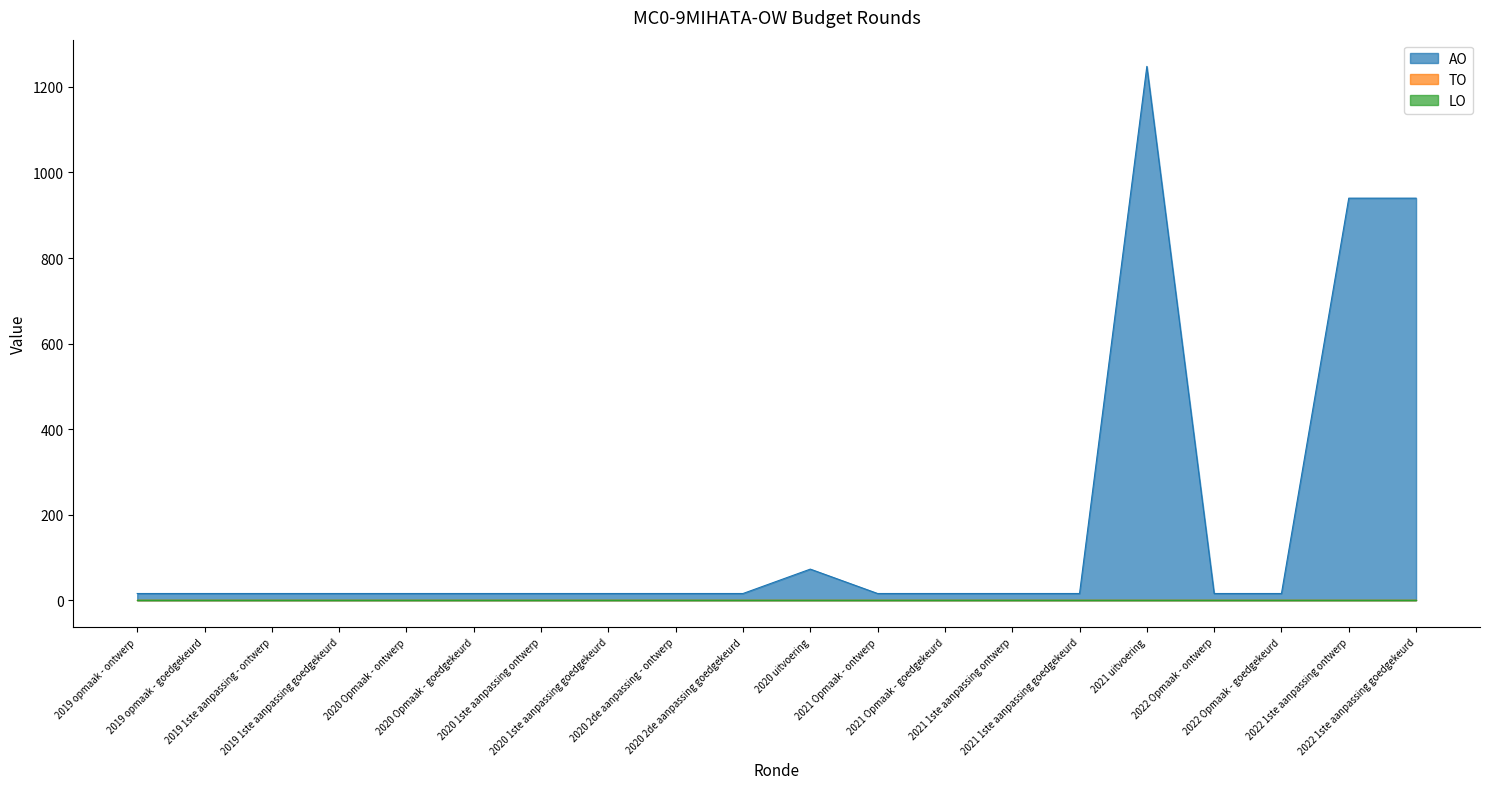

True or false: TO and LO intersect in this chart.

False